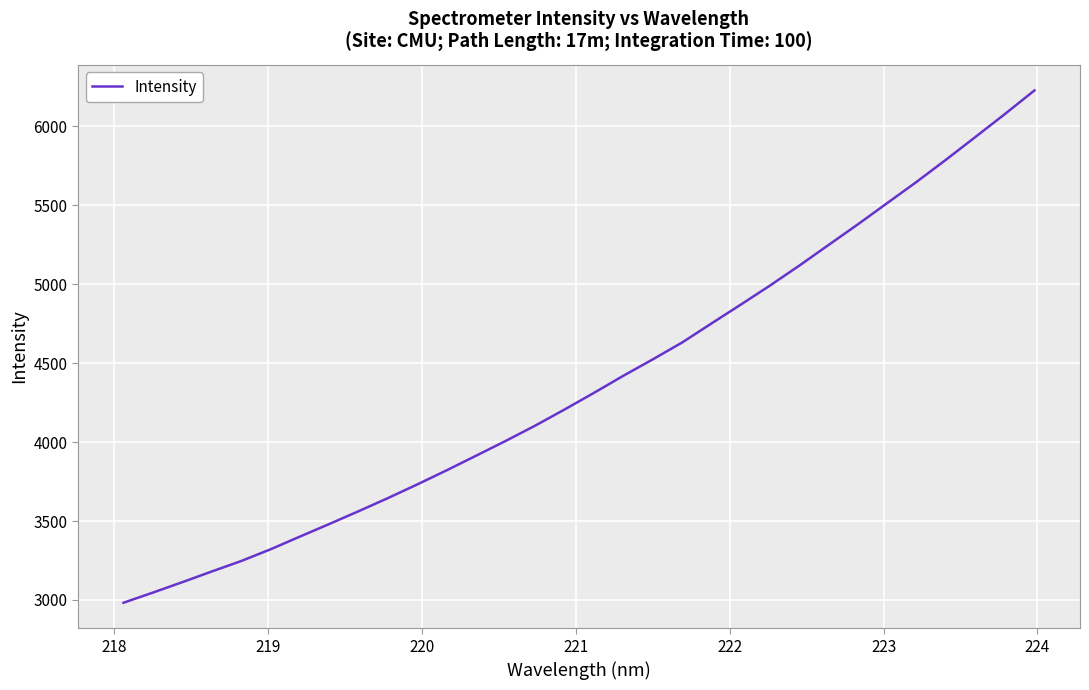

What is the smallest value displayed?

2982.3